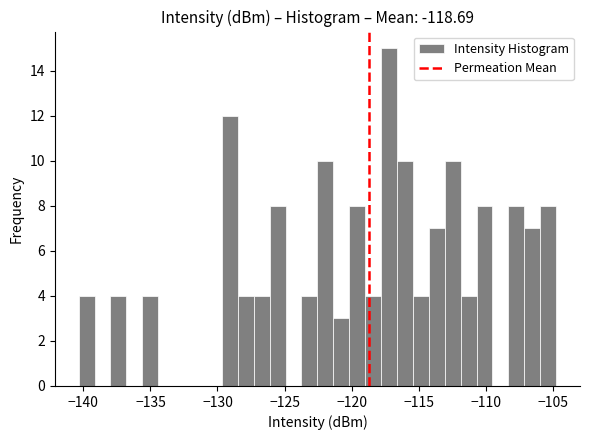

Read against the x-axis, roughly where is the centre of the tallest bar?

-117.0